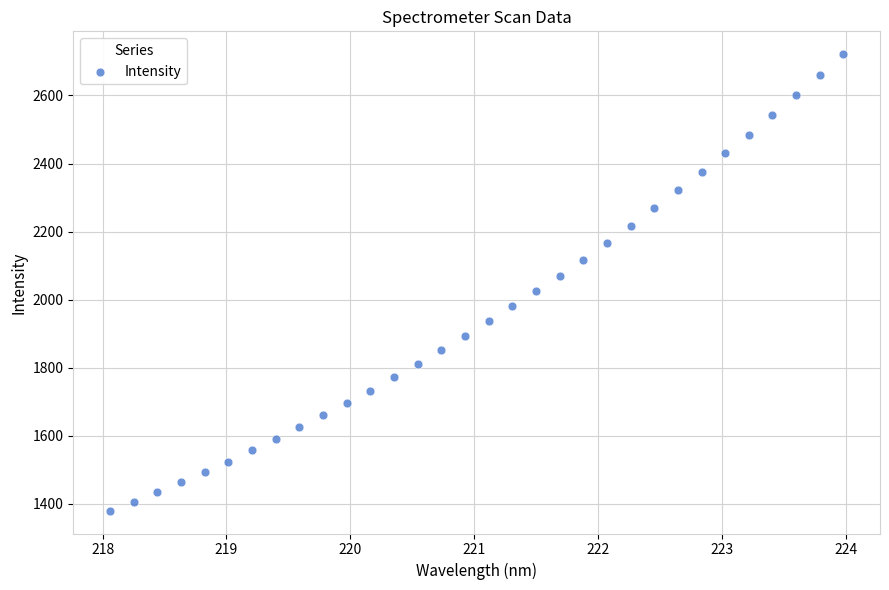

What is the range of X values (max minus min)?

5.9